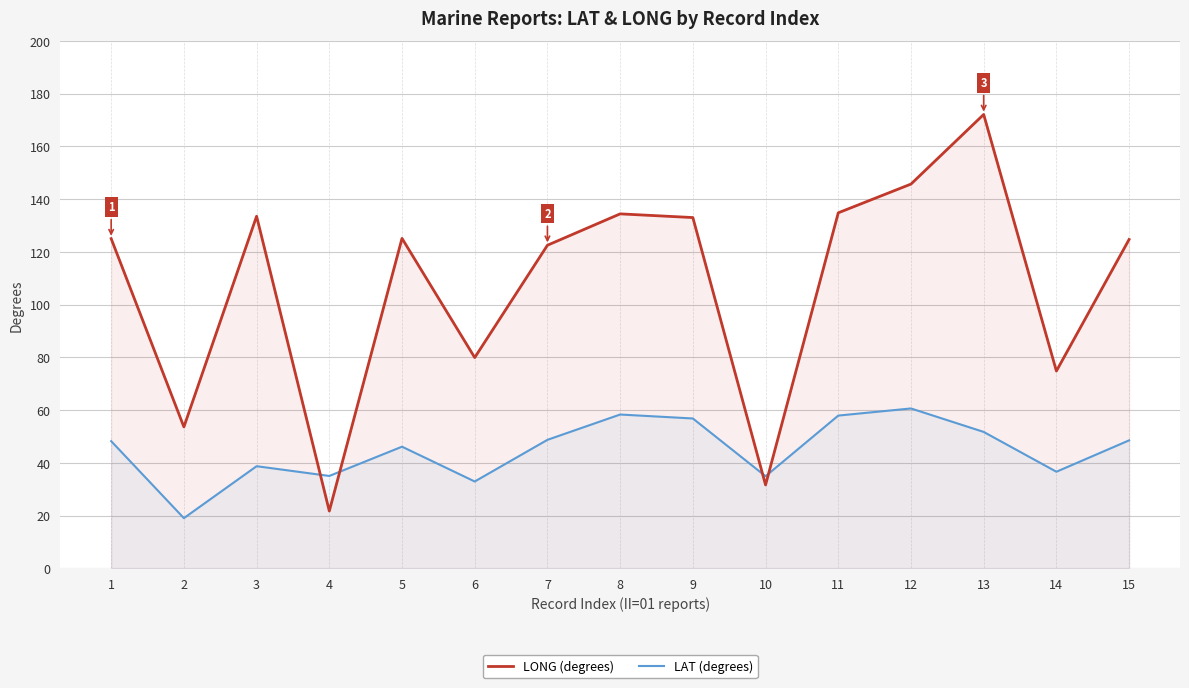

List the labels in order of LAT (degrees) value, smallest first.

2, 6, 10, 4, 14, 3, 5, 1, 15, 7, 13, 9, 11, 8, 12